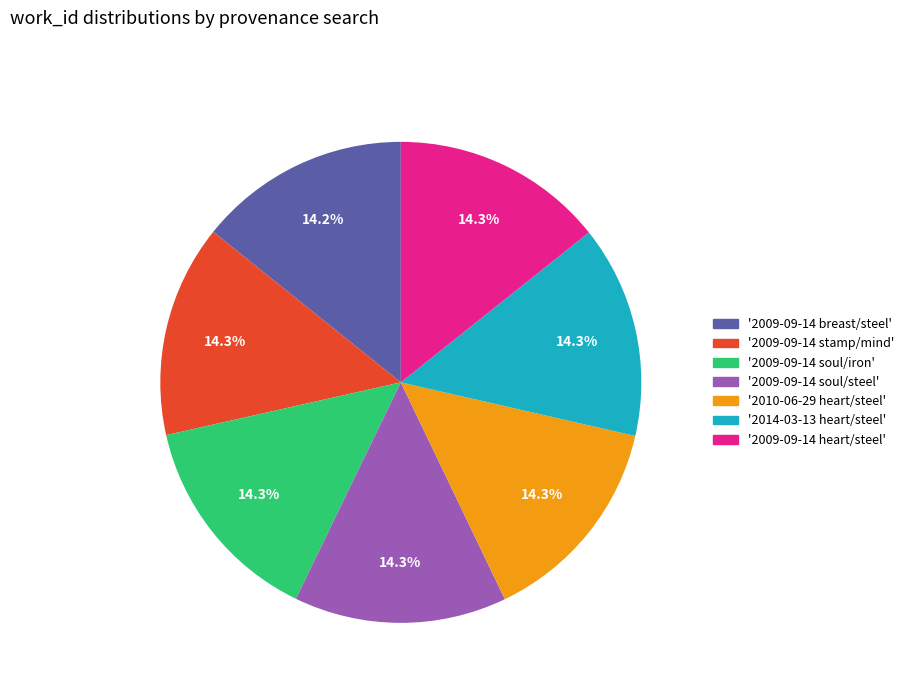

Is there any slice that represents more than half of the pie?

No